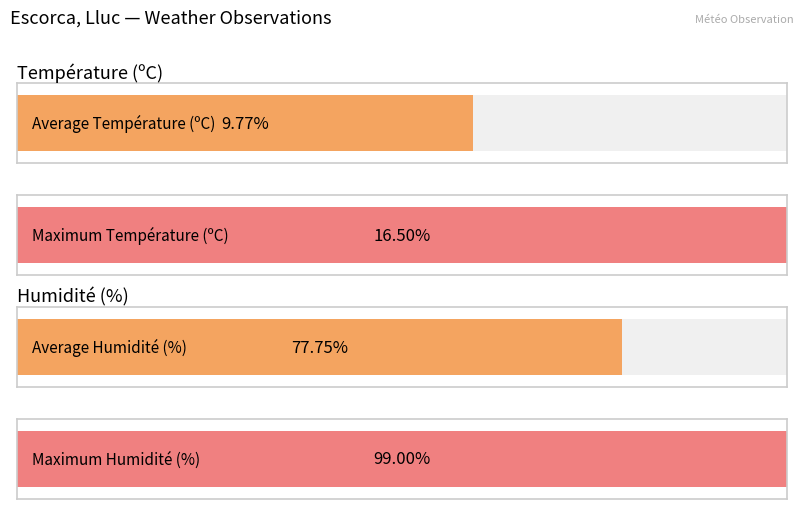

Does the chart contain any negative values?

No